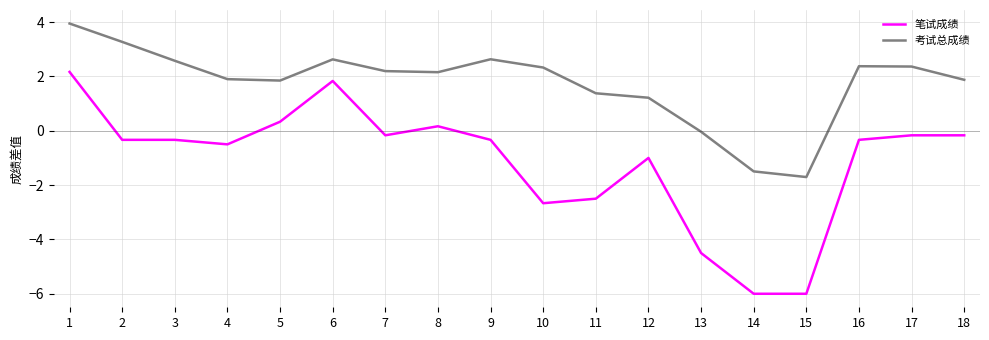

True or false: 考试总成绩 and 笔试成绩 cross at least once.

False